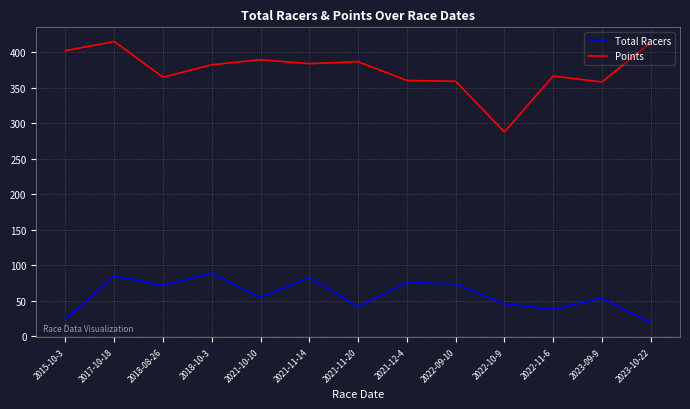

How many distinct data groups are displayed?

2